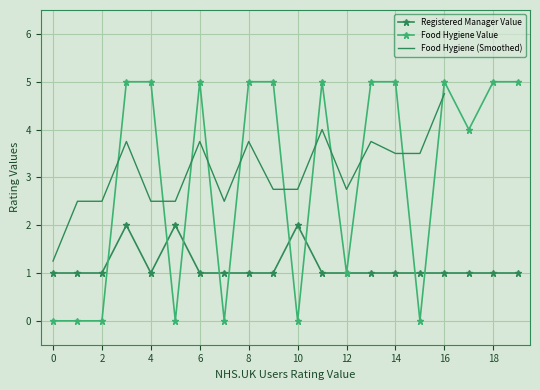

What is the average value of the Registered Manager Value series?

1